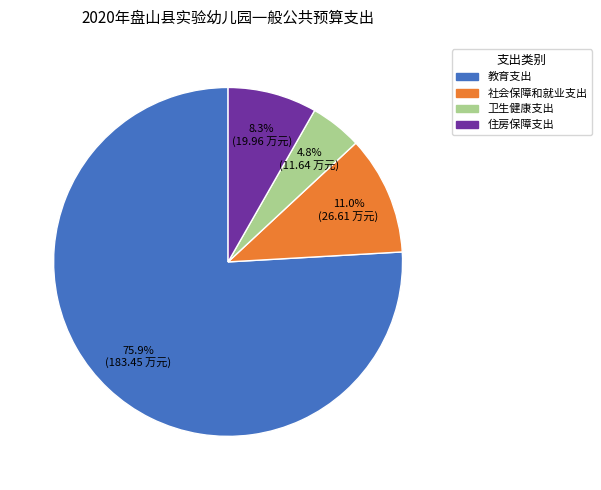

Do 教育支出 and 社会保障和就业支出 together represent more than half of the pie?

Yes